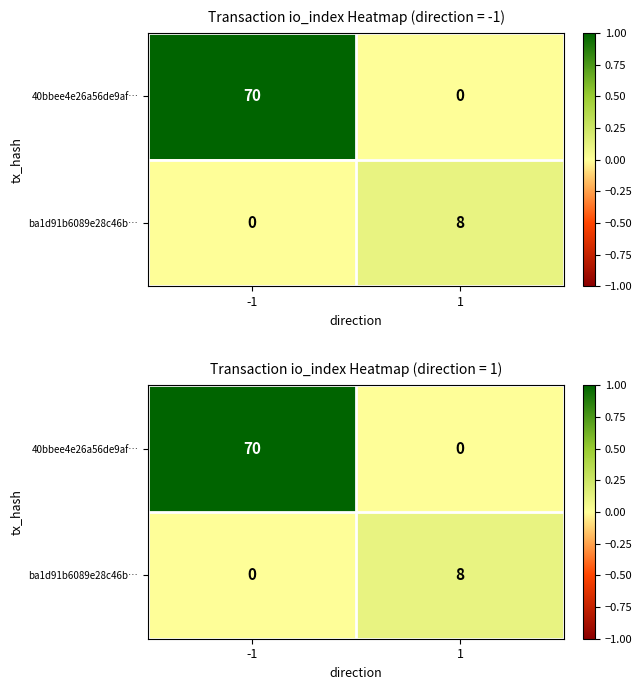

Which label corresponds to the smallest value in the chart?

1